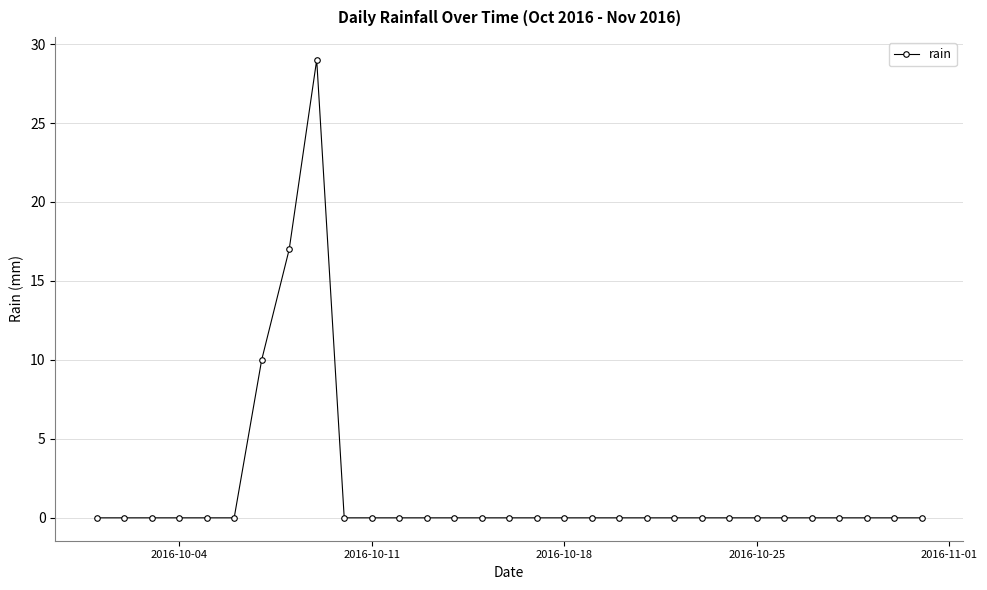

What is the maximum value shown in the chart?

29